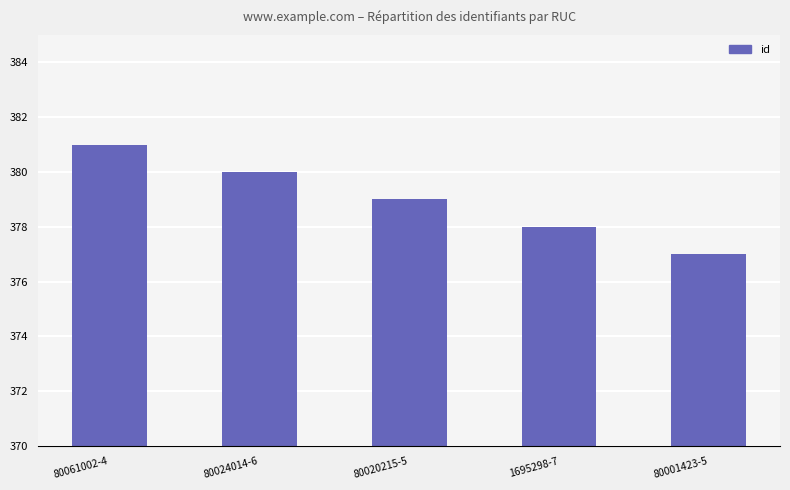

The chart shows a value of 241 at 80020215-5. True or false?

False